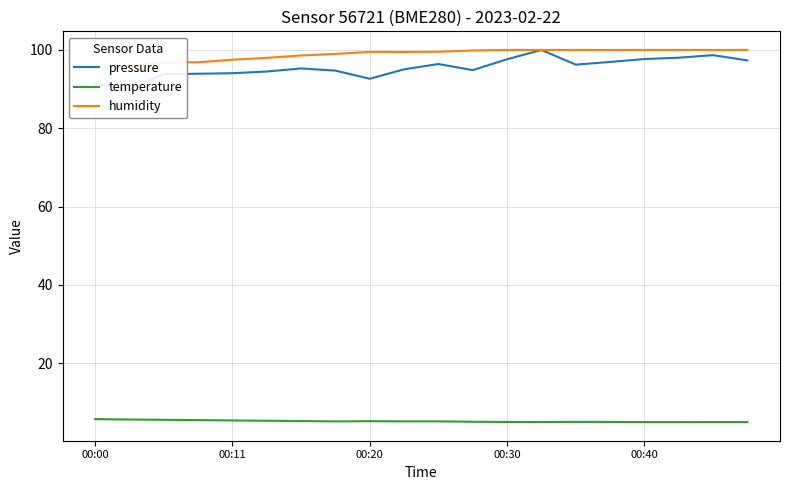

List the series in order of their peak value, lowest first.

temperature, pressure, humidity